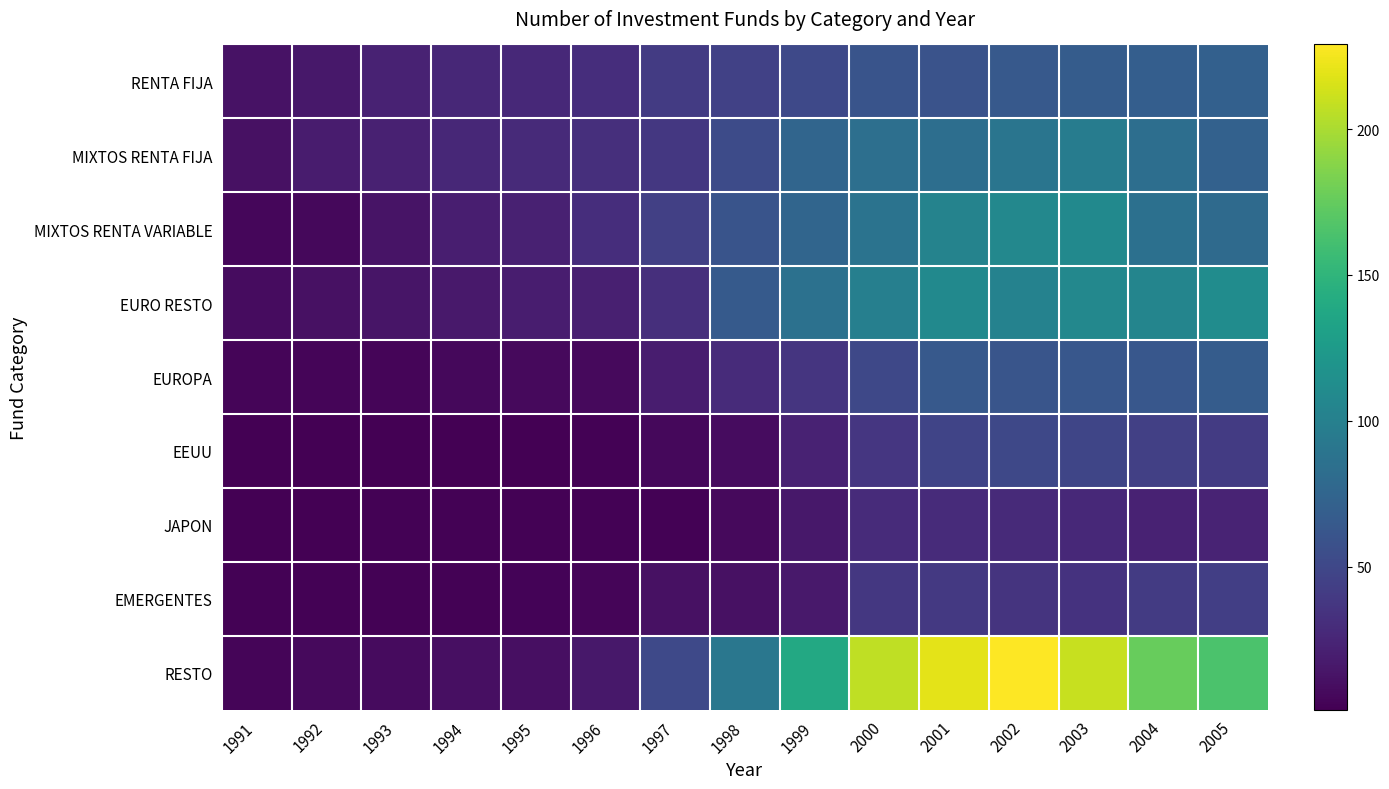

What is the greatest value displayed?

229